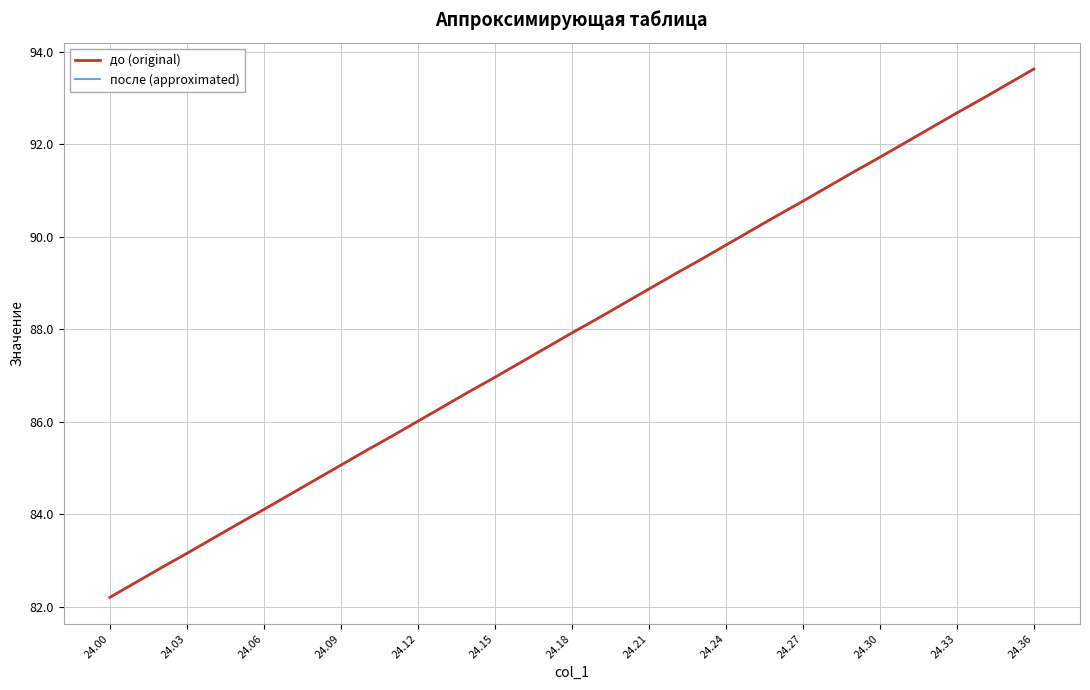

What is the maximum value shown in the chart?

93.6